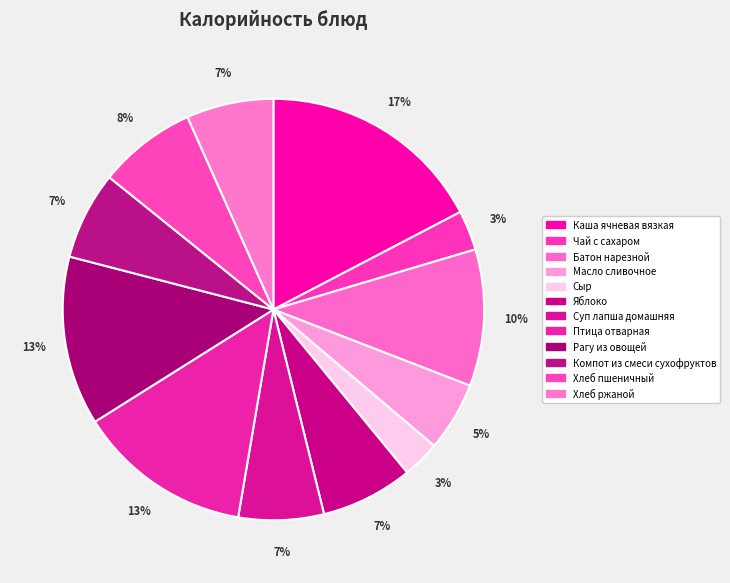

Which has a higher value, Хлеб пшеничный or Компот из смеси сухофруктов?

Хлеб пшеничный